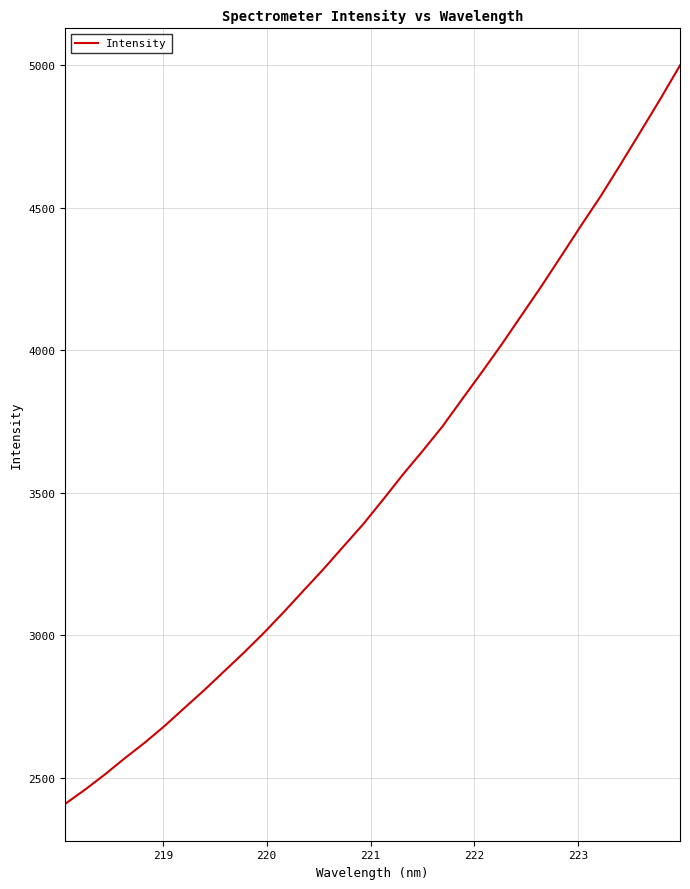

What is the smallest value displayed?

2409.2